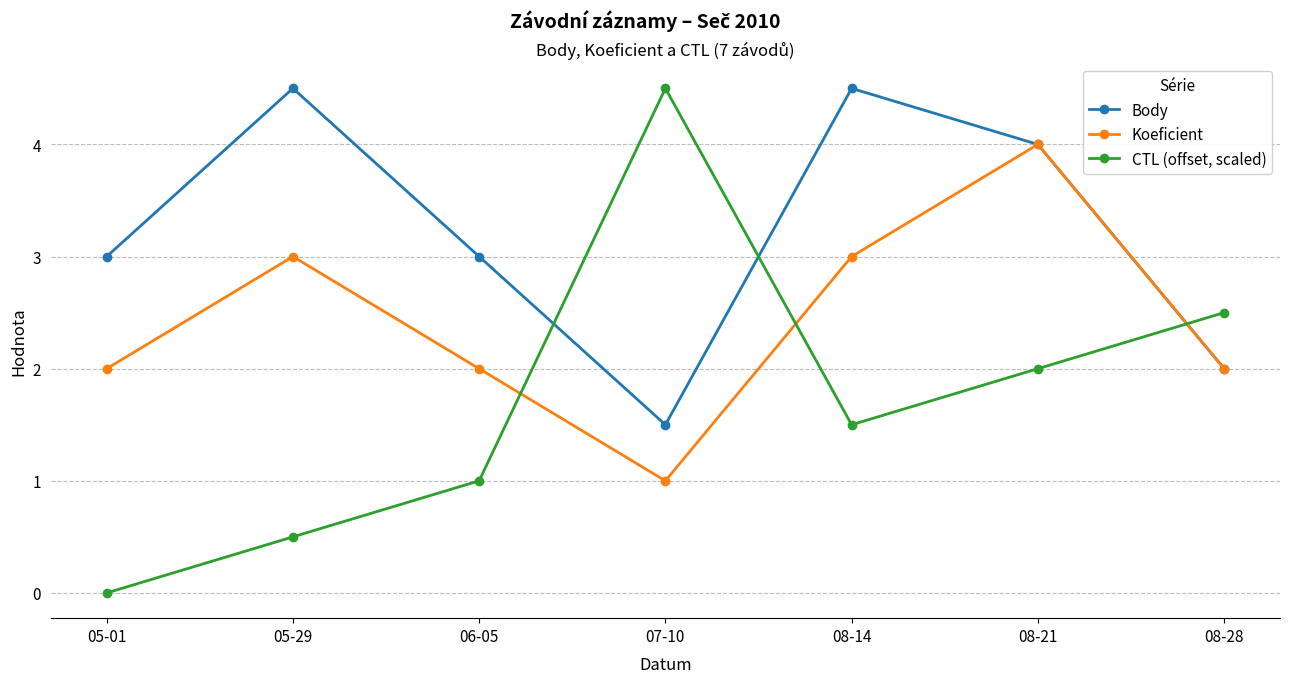

The value of CTL (offset, scaled) at 06-05 is 1.0. True or false?

True